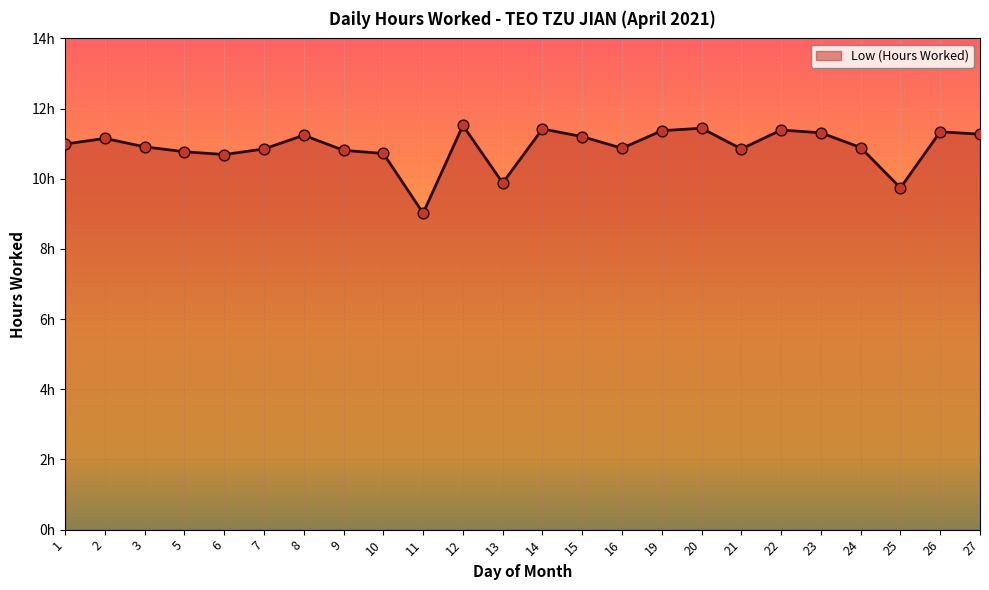

Does the chart have visible grid lines?

Yes